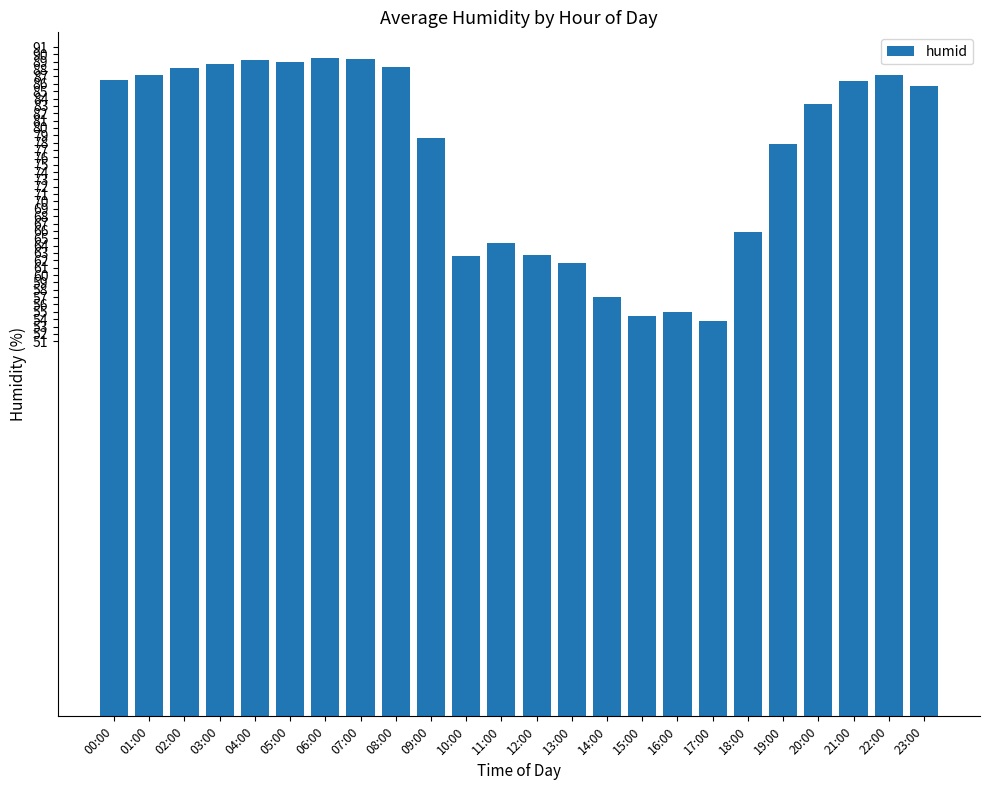

What is the sum of the values at 11:00 and 13:00?

126.0